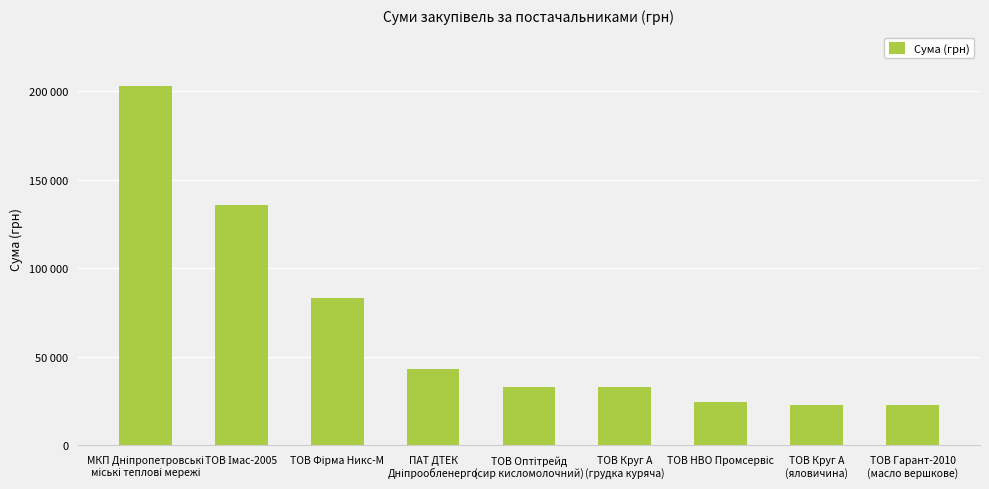

Count the number of categories in the chart.

9